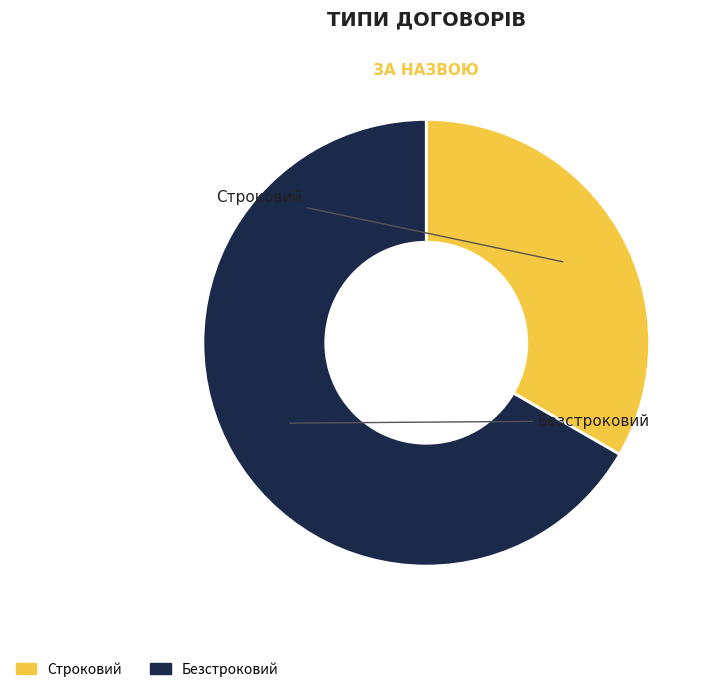

Which slice is the smallest?

Строковий